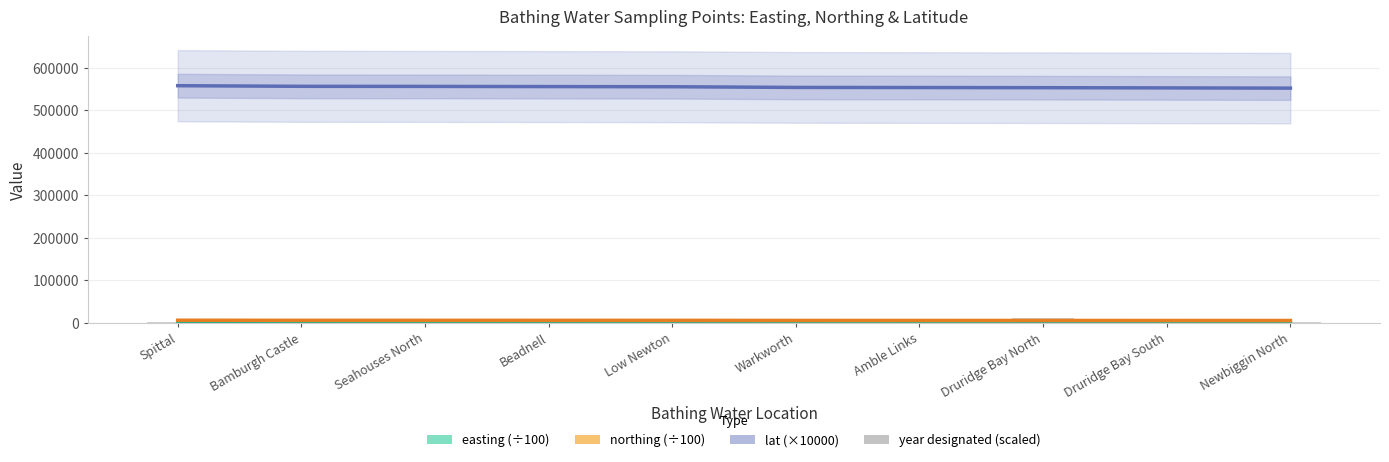

The value of year designated (scaled) at Beadnell is 2128.1. True or false?

False